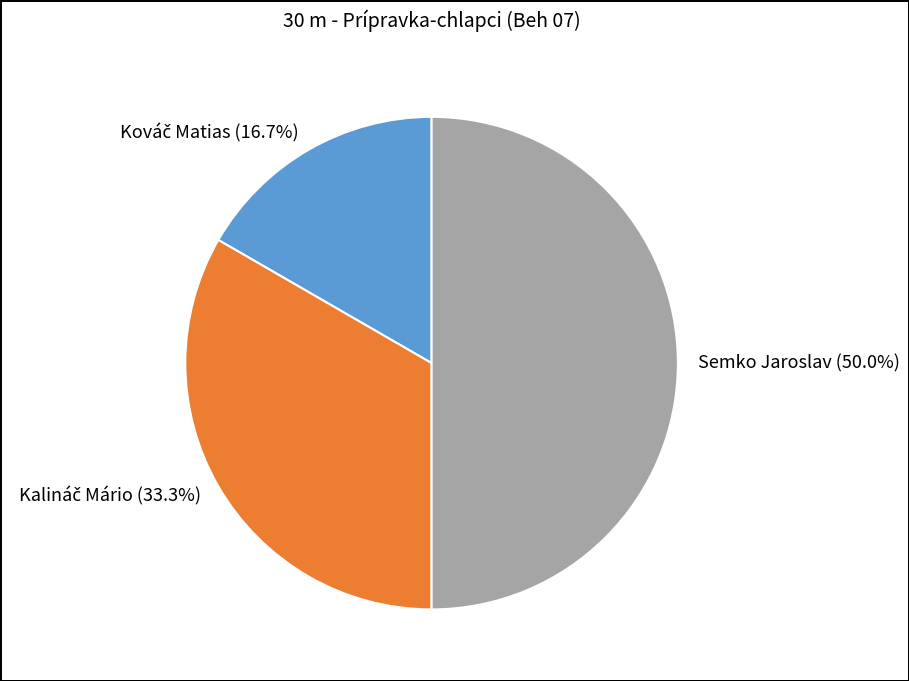

Do Kalináč Mário and Kováč Matias together represent more than half of the pie?

No